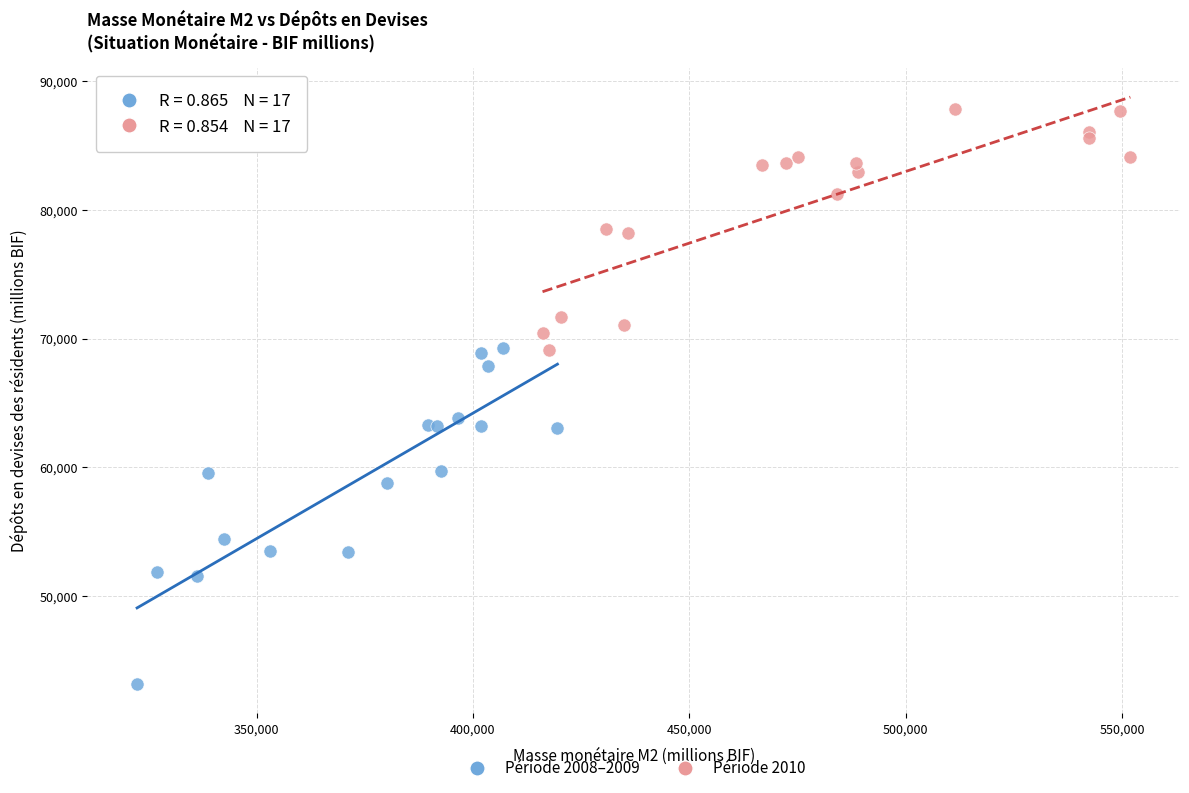

Which series has the widest spread of Y values?

Période 2008–2009